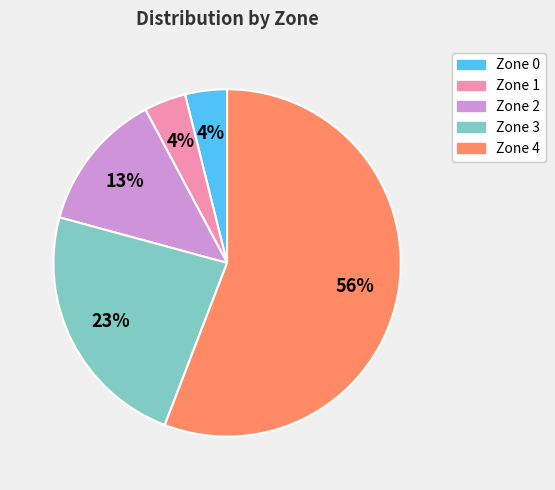

Which has a higher value, Zone 4 or Zone 0?

Zone 4